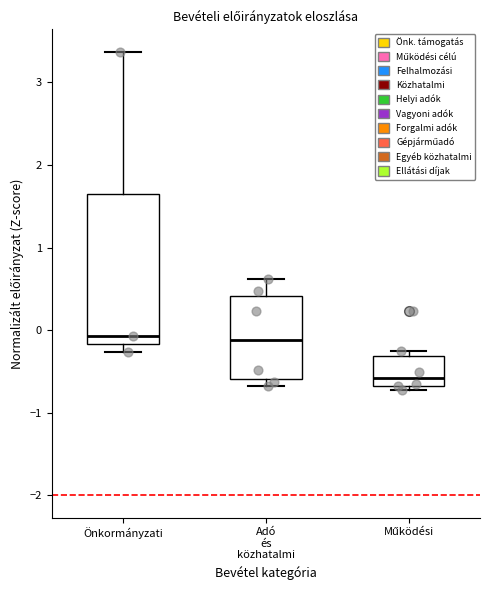

Reading left to right, read every box against the y-axis: the position of its median line, the range the box covers, and the ends of its whiskers. The values are not printed on the chart, so give them approximately, as read against the axis.

Önkormányzati: median -0.1, box -0.2 to 1.6, whiskers -0.3 to 3.4
Adó és közhatalmi: median -0.1, box -0.6 to 0.4, whiskers -0.7 to 0.6
Működési: median -0.6, box -0.7 to -0.3, whiskers -0.7 (just below the box's lower edge) to -0.2